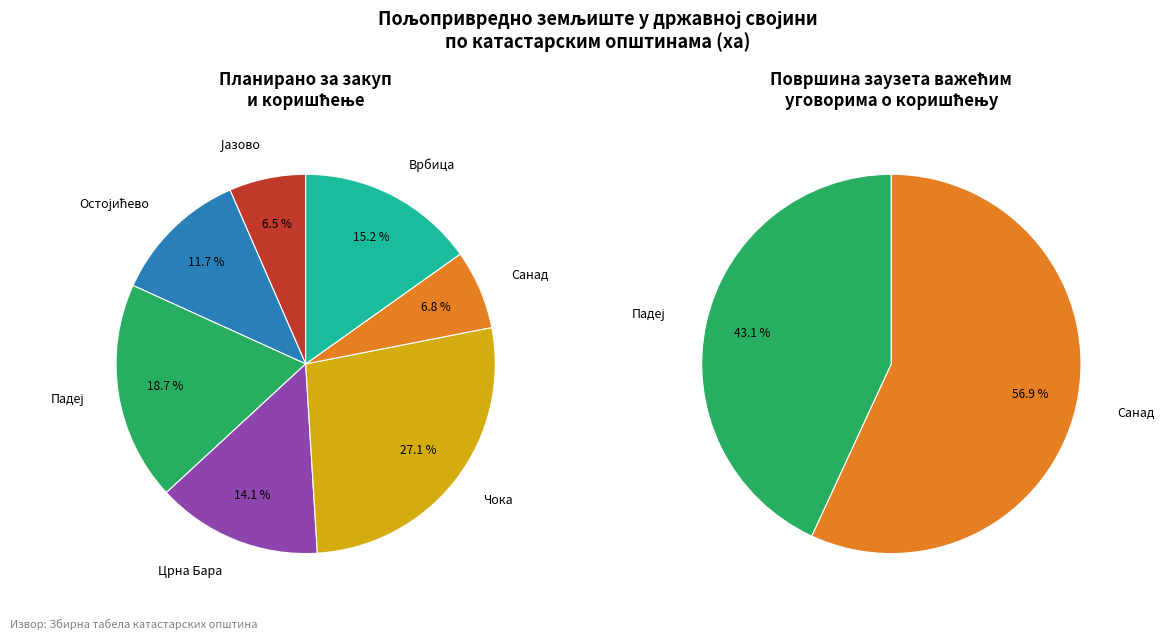

What is the majority slice?

Санад